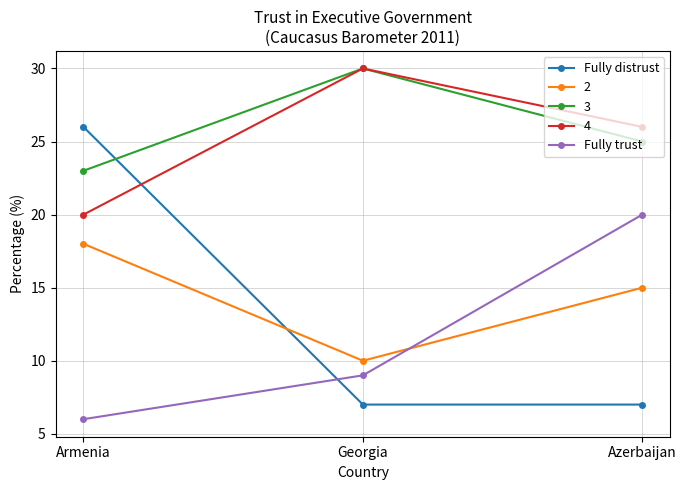

What value does the 2 series have at Azerbaijan?

15